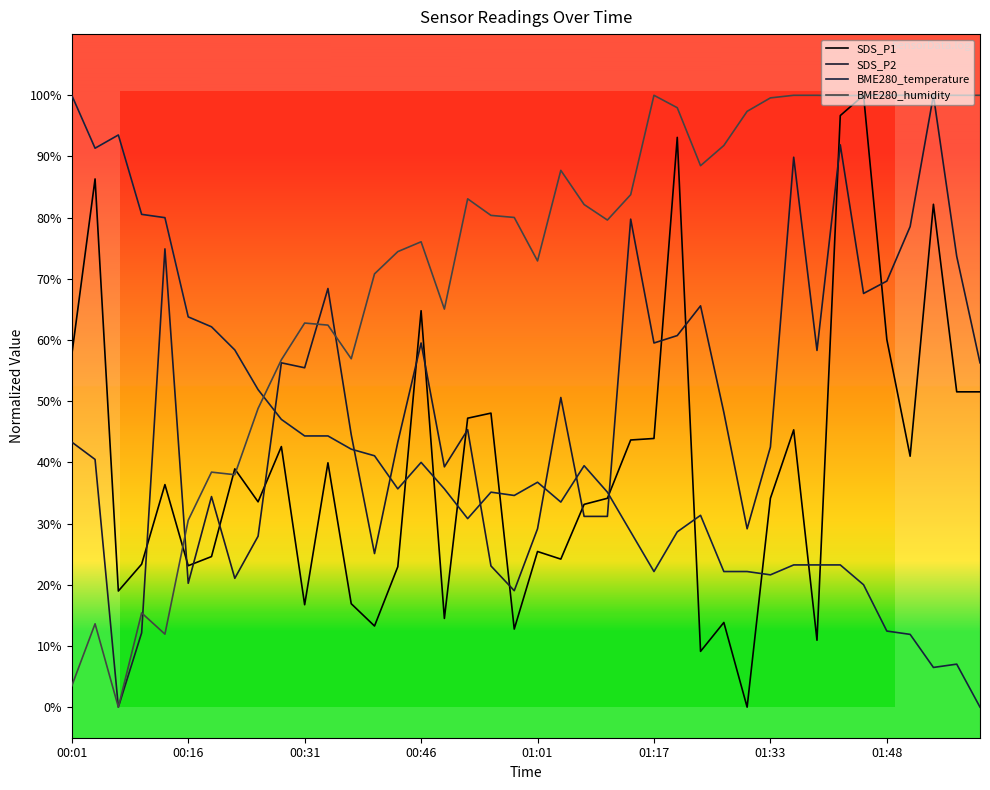

What is the value of the BME280_humidity point at the 31st from the left?

1.0